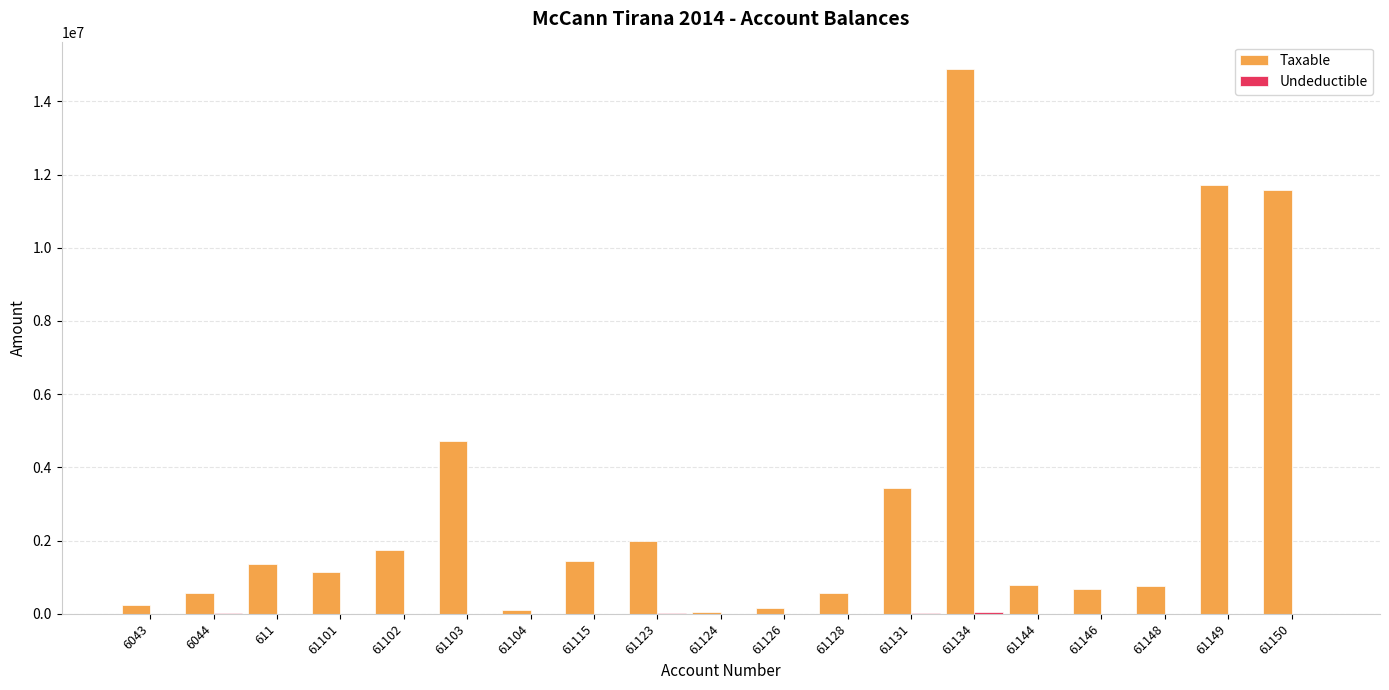

What is the spread (max minus min) of values at 61148?

769080.9